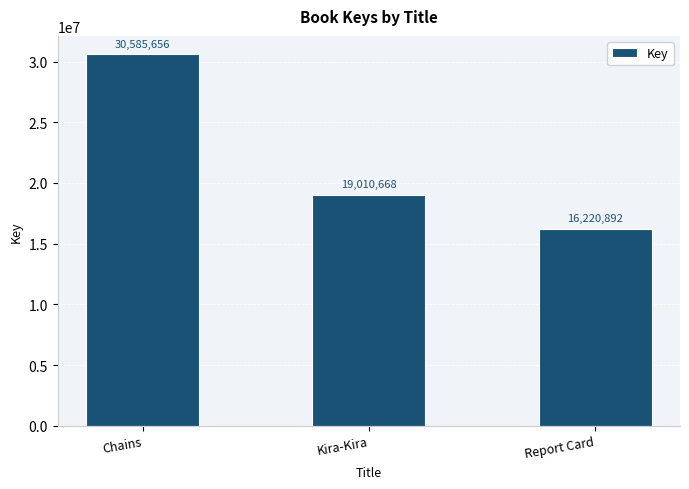

What is the maximum value shown in the chart?

30585656